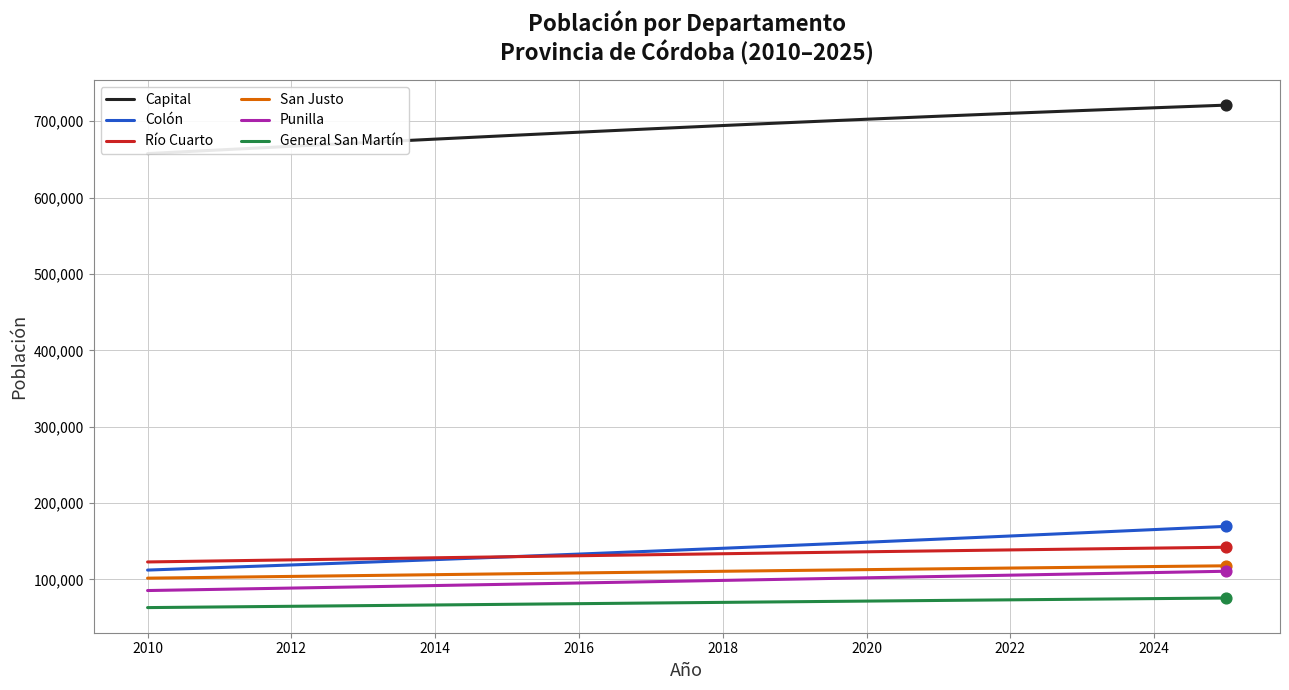

What is the minimum value for San Justo?

101589